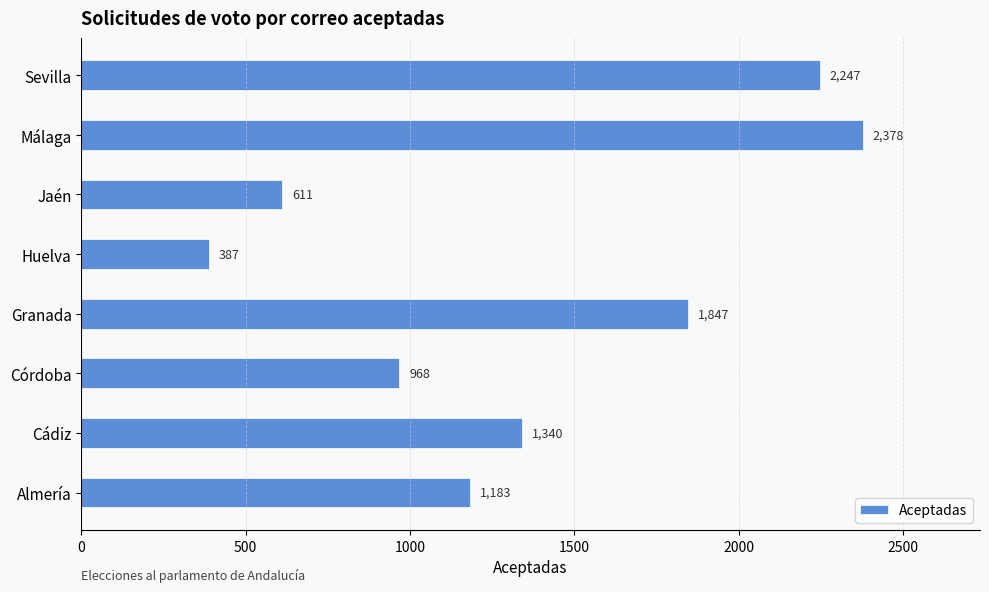

Are the bars horizontal?

Yes